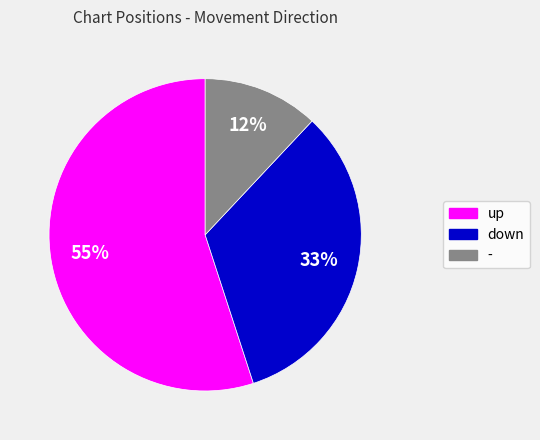

To the nearest percent, what is the difference between the largest and smallest slice percentages?

43%